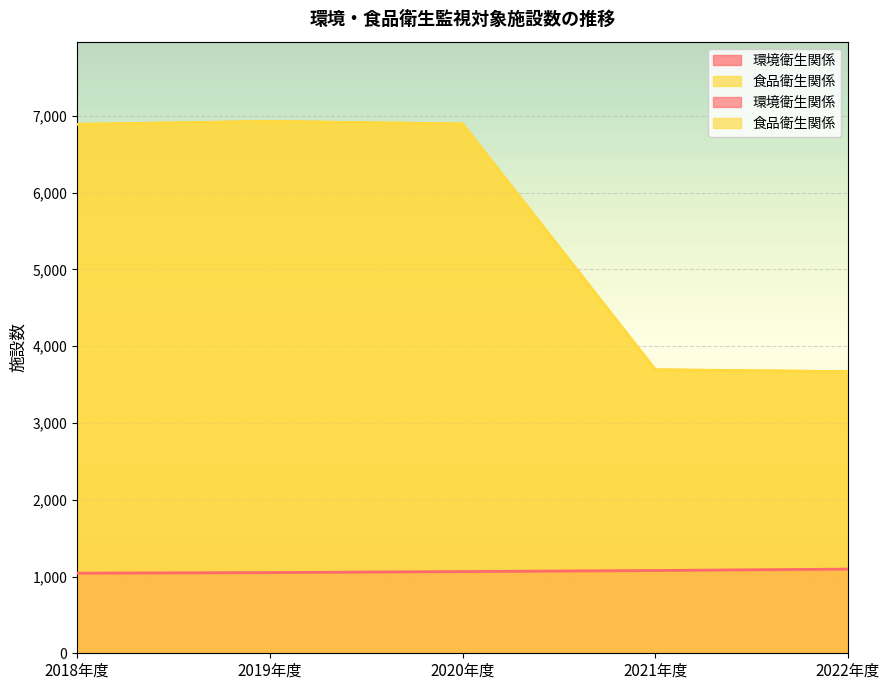

What is the sum of all 食品衛生関係 values?

28074